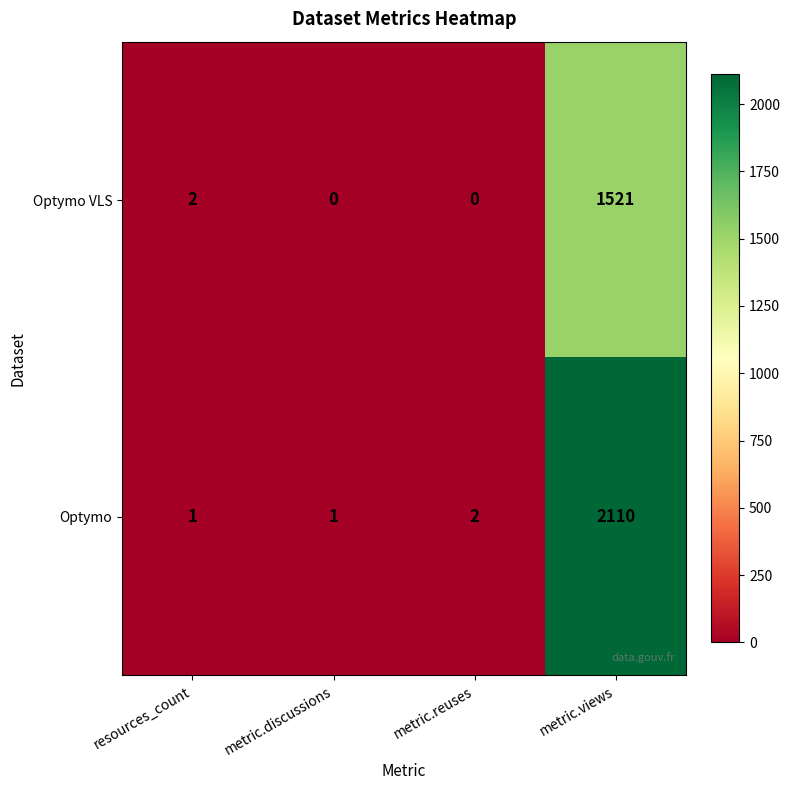

What is the sum of all Optymo VLS values?

1523